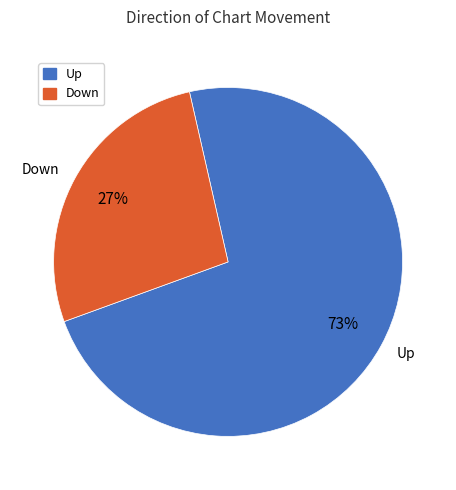

Rank the categories by value from lowest to highest.

down, up